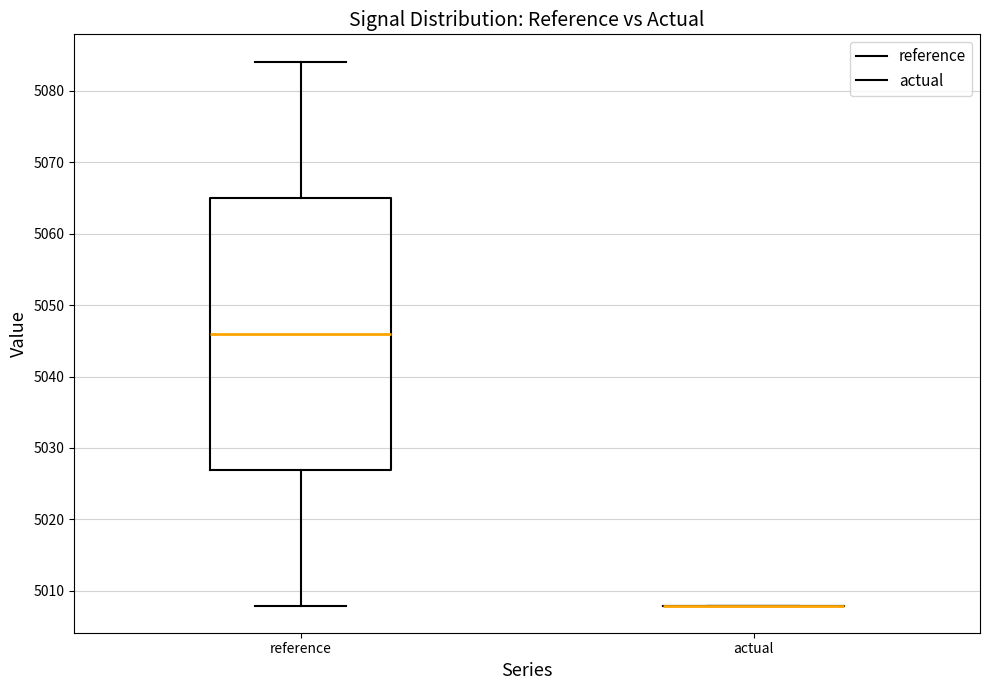

Comparing the boxes themselves (not the whiskers), which one is the tallest?

reference